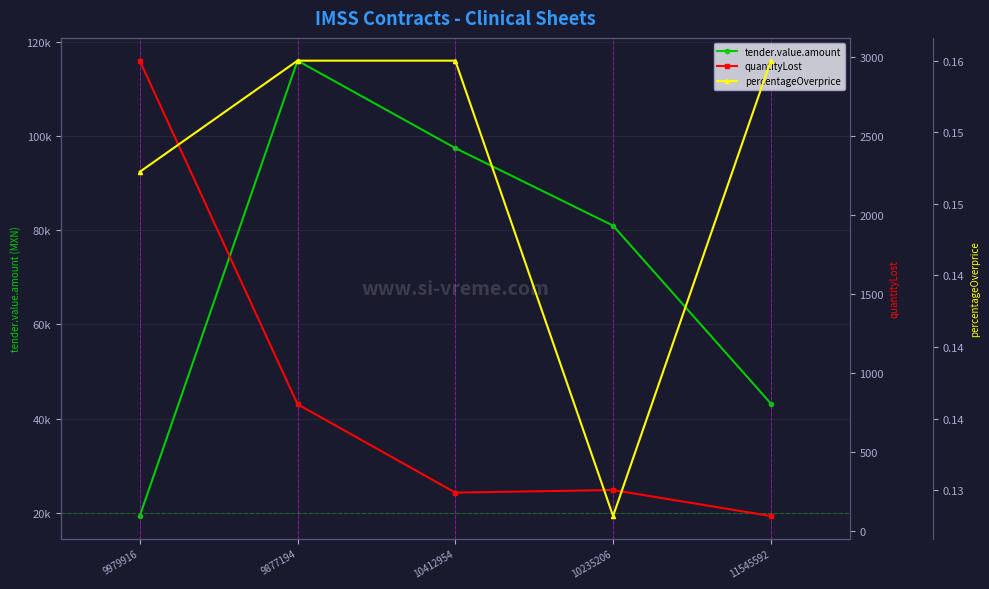

How many categories are shown in the chart?

5